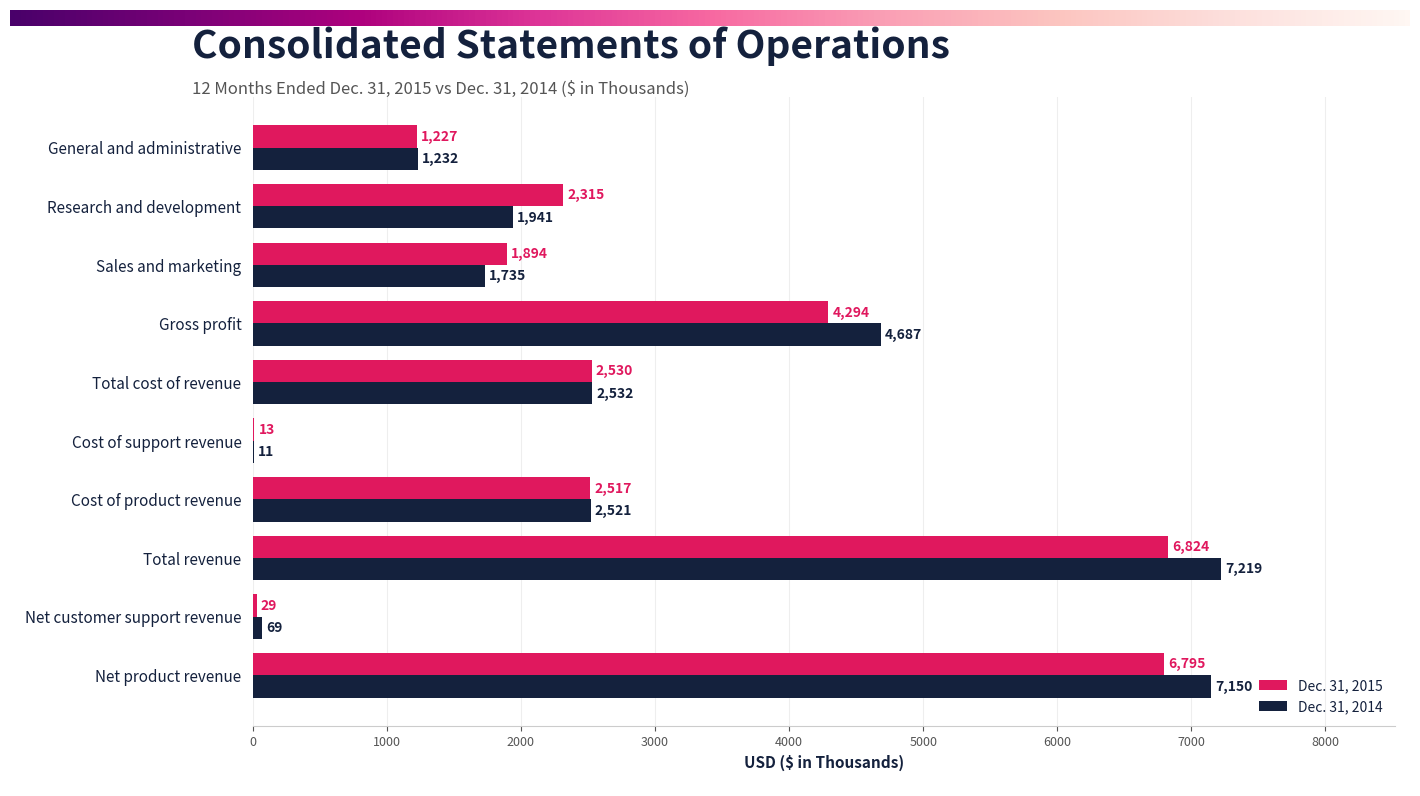

Is it true that Dec. 31, 2015 equals 13 at Cost of support revenue?

True